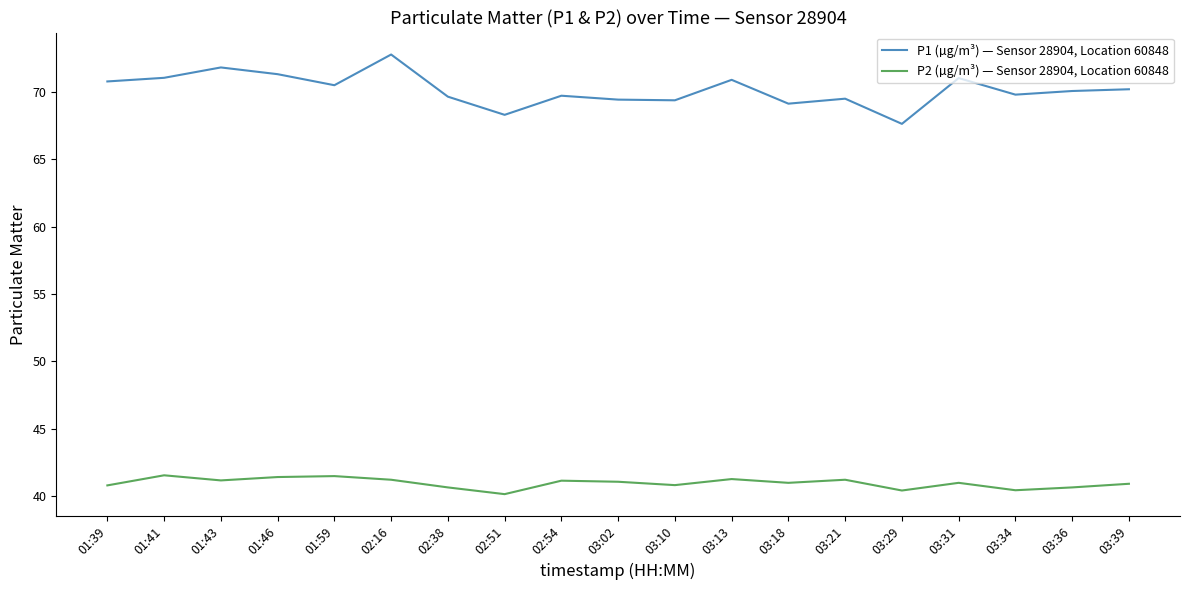

What is the smallest value displayed?

40.1